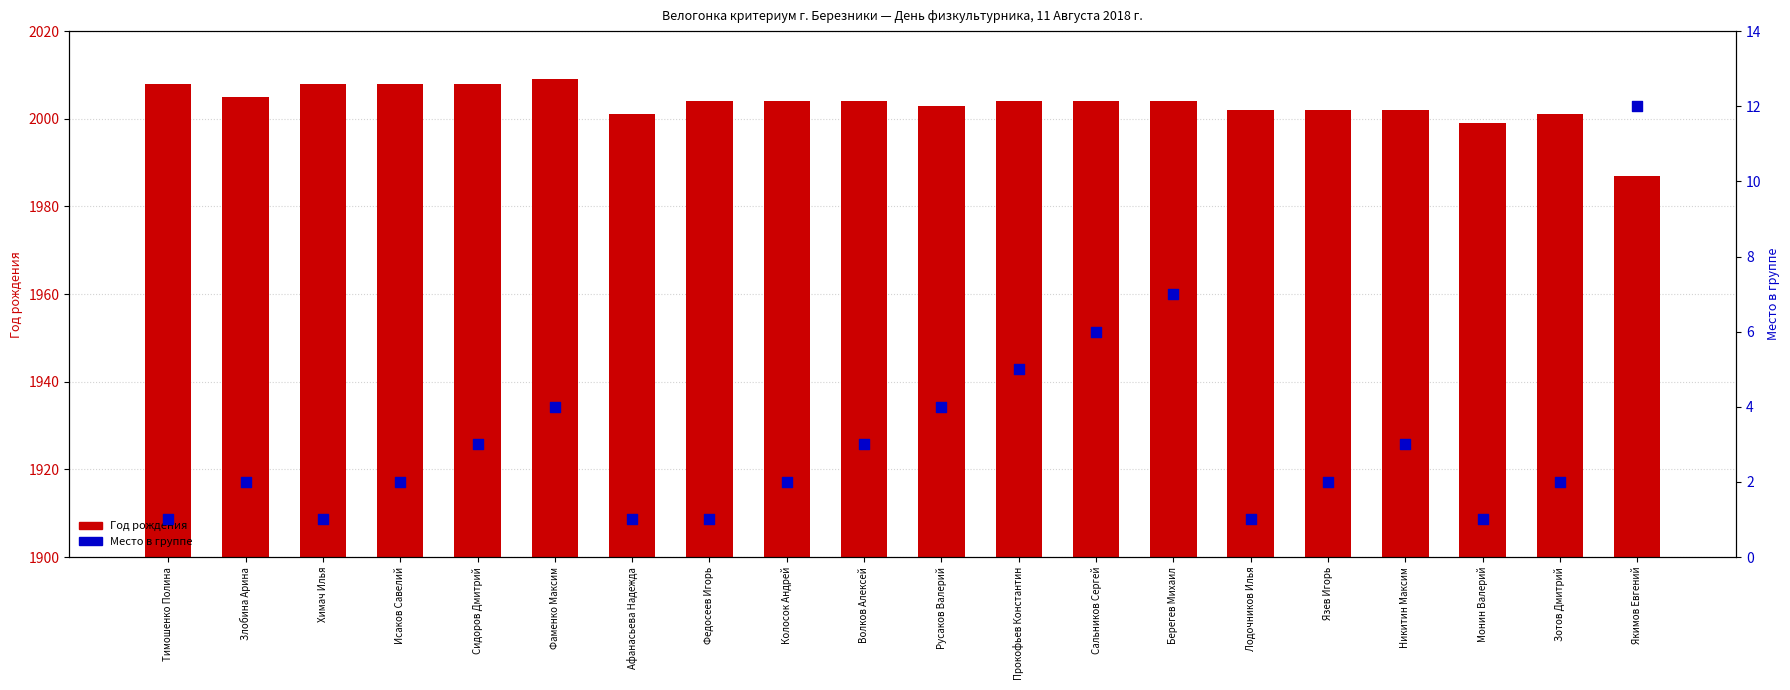

Which series has the largest total across all categories?

Год рождения